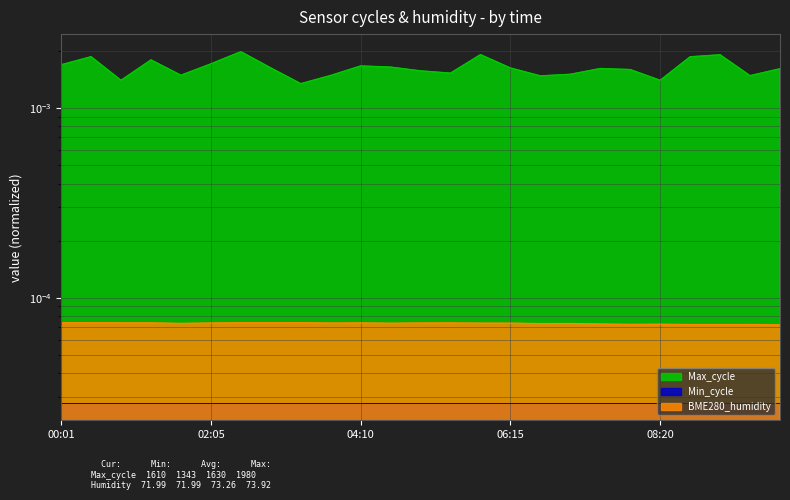

Which series has the widest spread of values?

Max_cycle